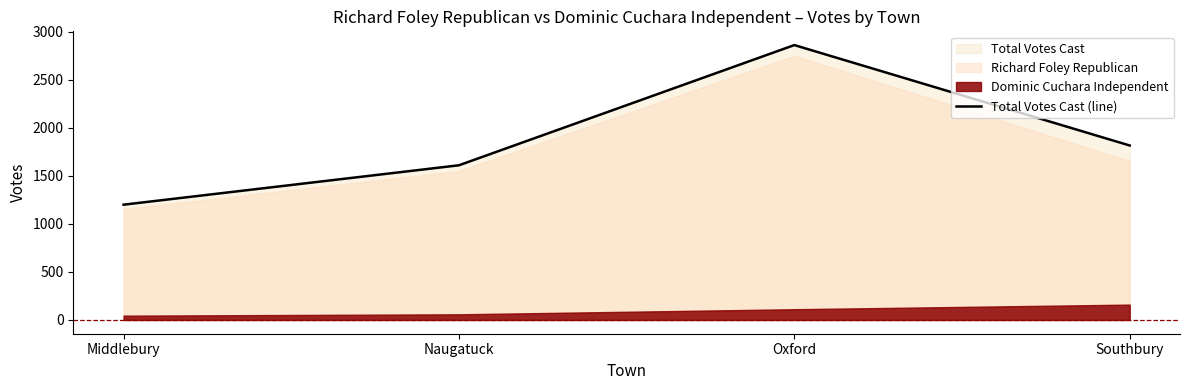

What is the greatest value displayed?

2861